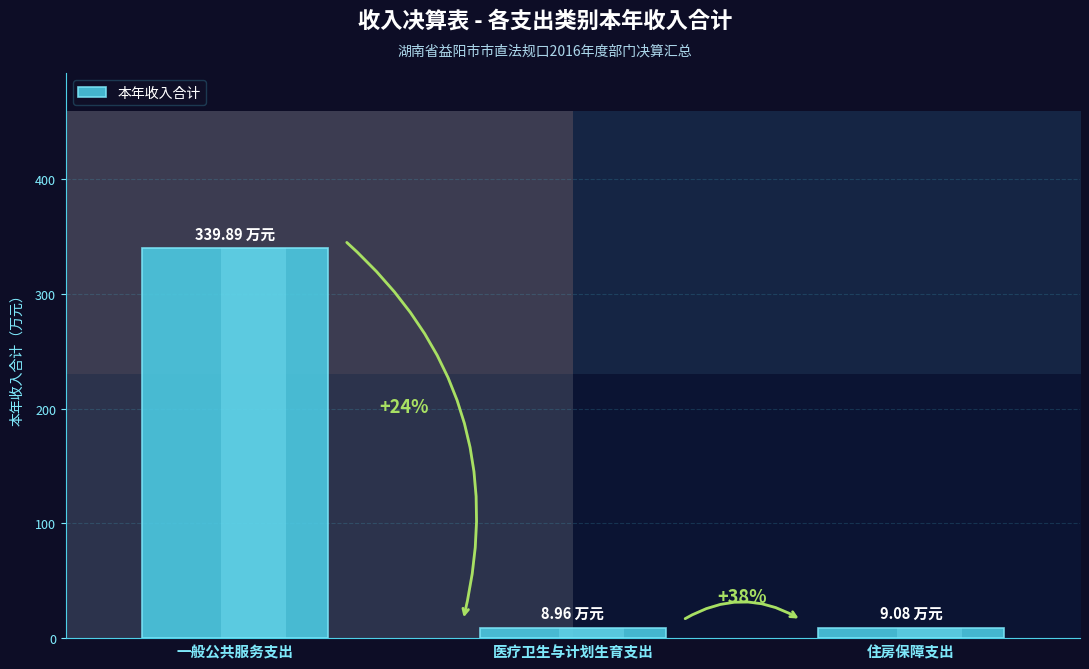

Count the number of categories in the chart.

3